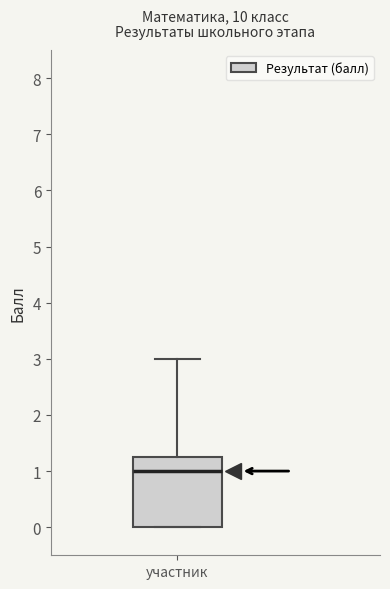

Read this box plot against the y-axis: the position of the median line, the range covered by the box, and the ends of both whiskers. The values are not printed on the chart, so give them approximately, as read against the axis.

median 1.0, box 0.0 to 1.3, whiskers 0.0 to 3.0